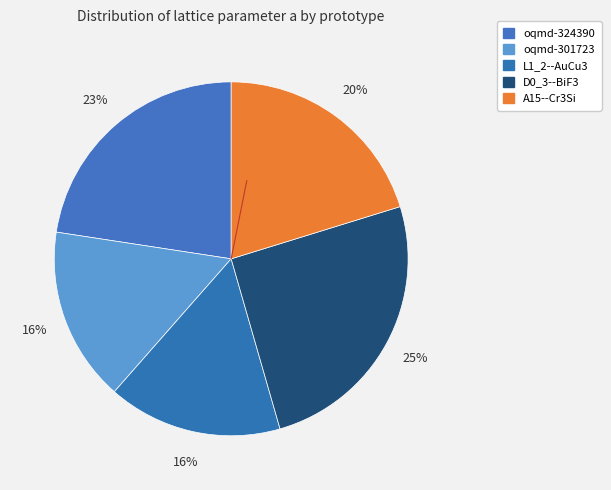

Does any single category account for the majority?

No